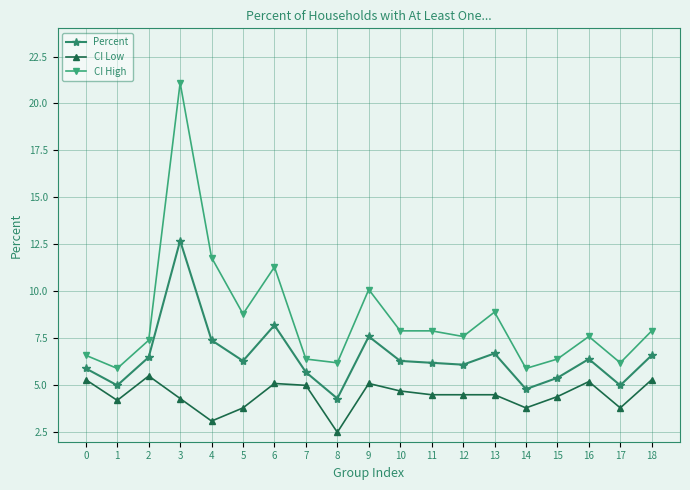

Does the chart display data point markers on the line(s)?

Yes